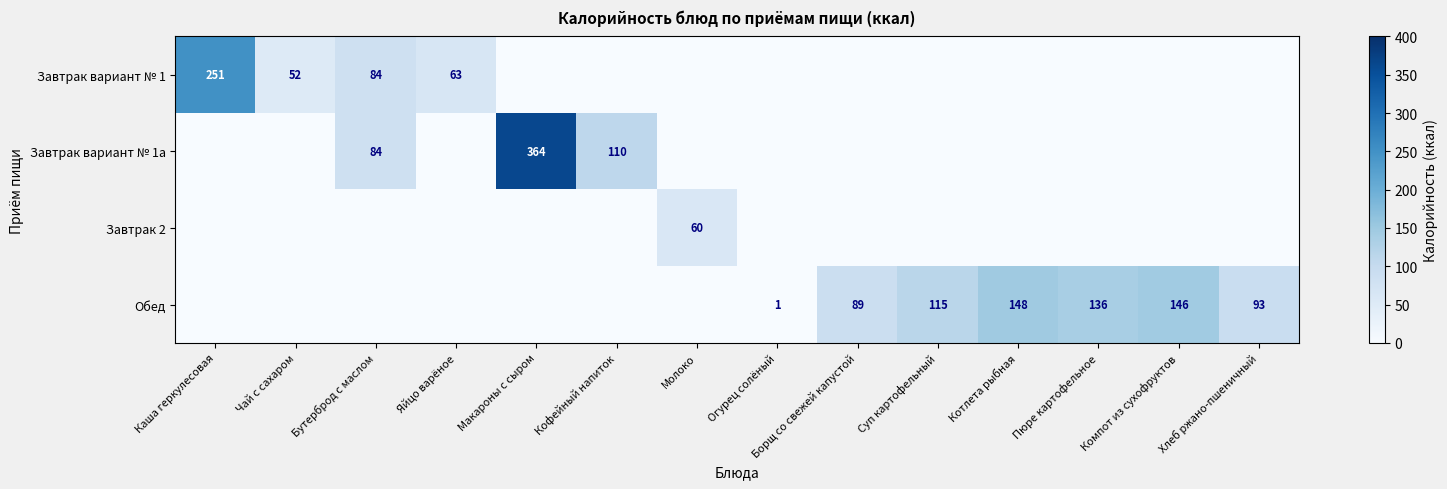

What is the greatest value displayed?

364.0